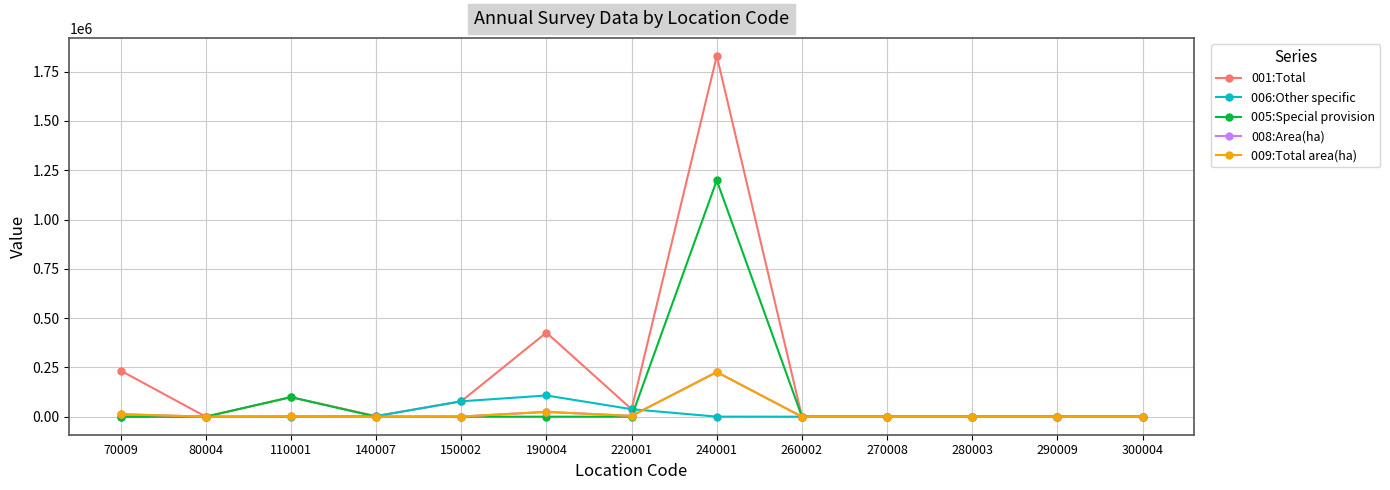

Does the chart have visible grid lines?

Yes